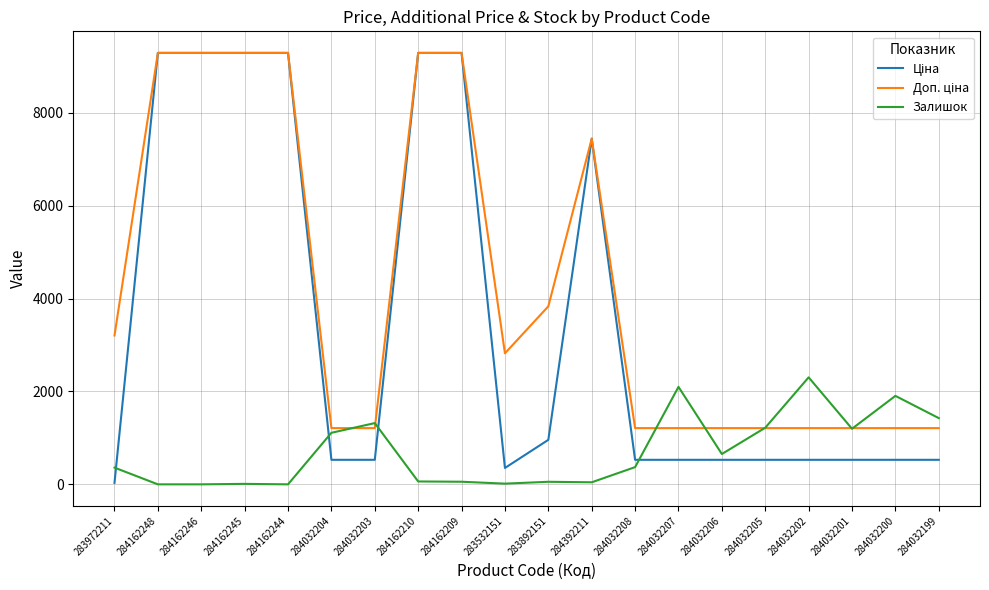

Is it true that Залишок equals 1905.0 at 284032200?

True